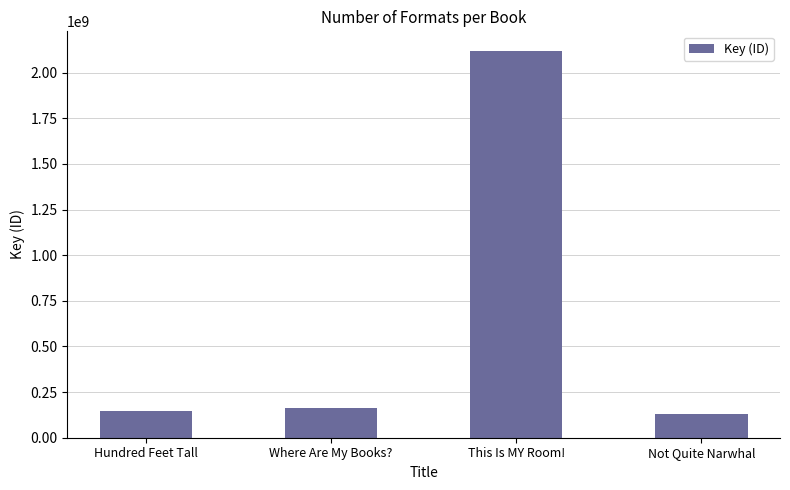

What is the value of the 4th bar from the left?

129529770